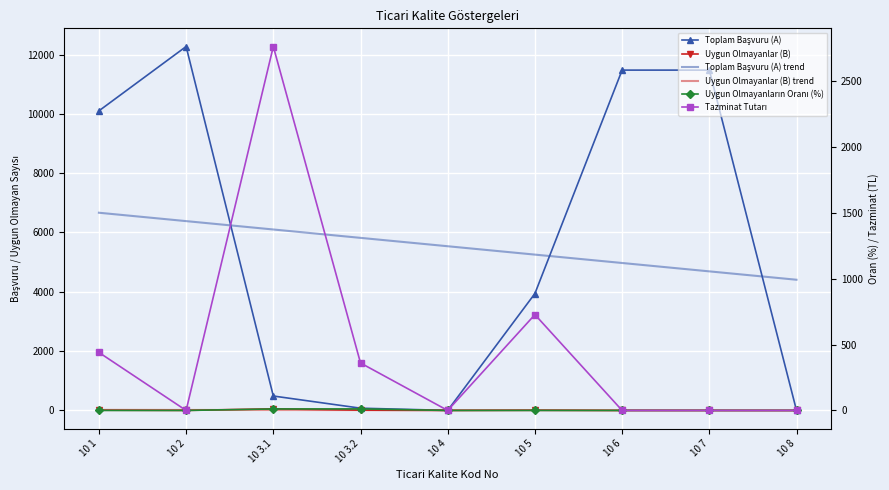

What is the label of the 4th point from the right?

10 5